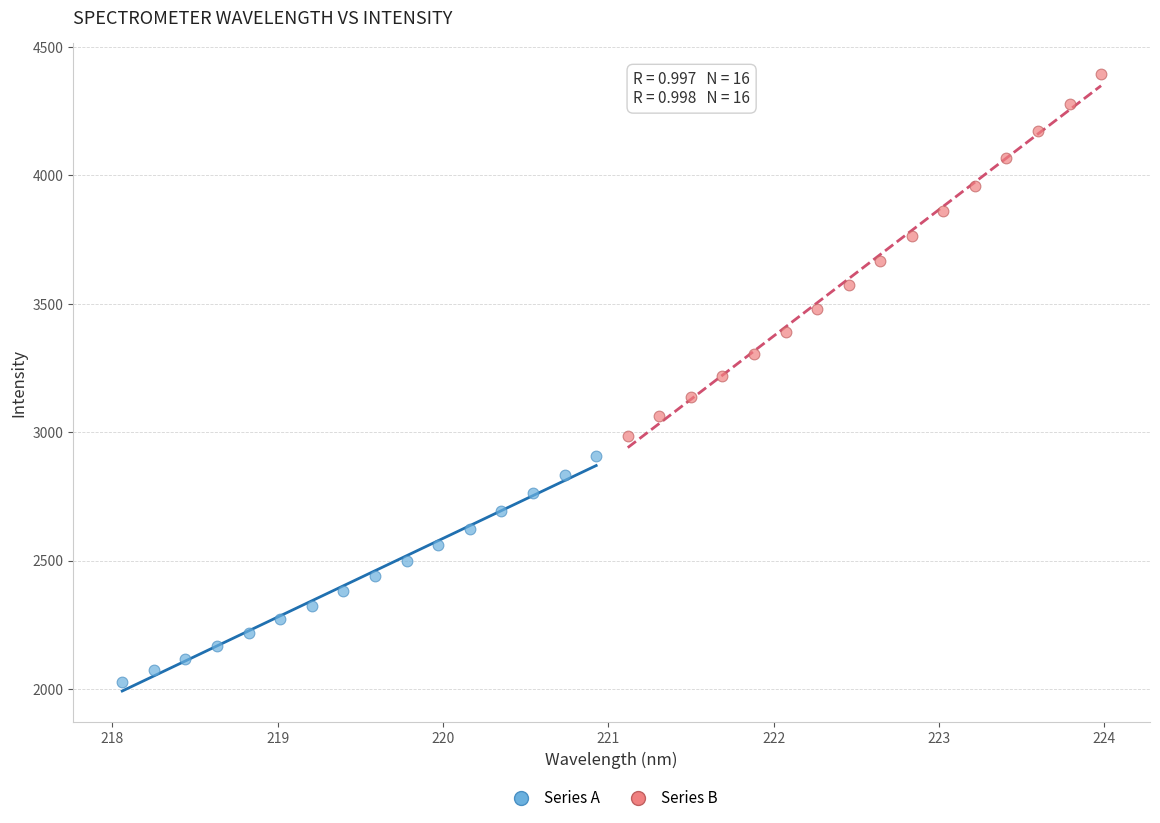

Which series has the widest spread of Y values?

Series B